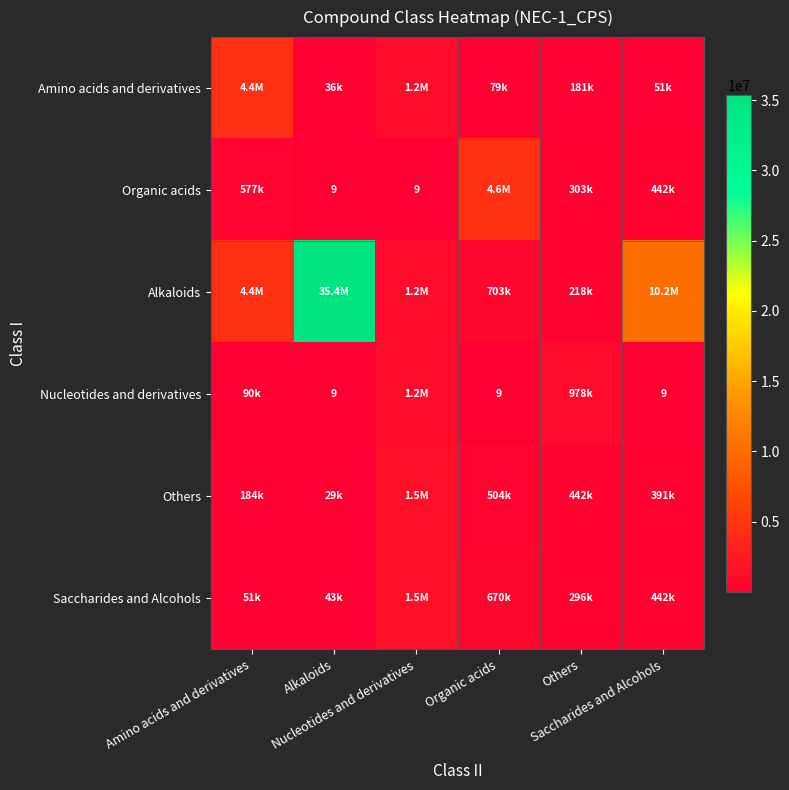

At which category is the sum across all series the highest?

Alkaloids